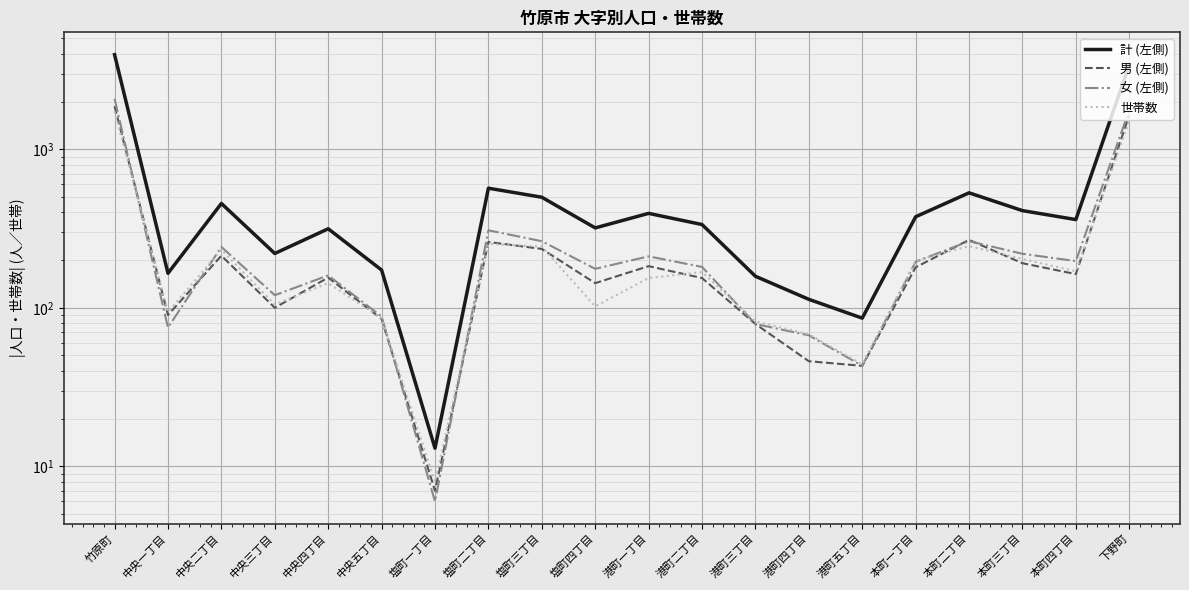

How many data points in 計 (左側) are less than 360?

10